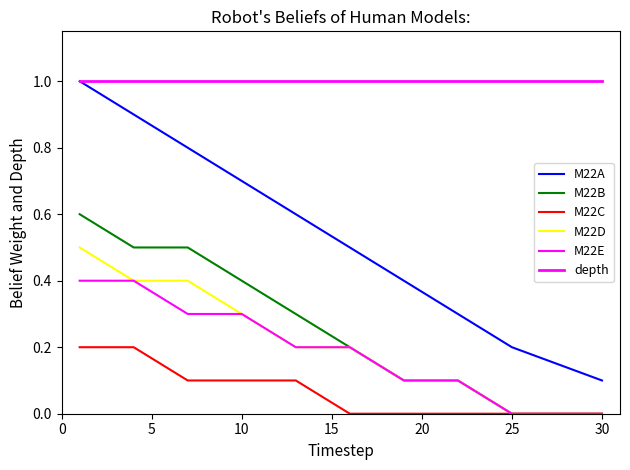

Reading left to right, what are all the values shown in this chart?

M22A: 1.0	0.9	0.8	0.7	0.6	0.5	0.4	0.3	0.2	0.1
M22B: 0.6	0.5	0.5	0.4	0.3	0.2	0.1	0.1	0.0	0.0
M22C: 0.2	0.2	0.1	0.1	0.1	0.0	0.0	0.0	0.0	0.0
M22D: 0.5	0.4	0.4	0.3	0.2	0.2	0.1	0.1	0.0	0.0
M22E: 0.4	0.4	0.3	0.3	0.2	0.2	0.1	0.1	0.0	0.0
depth: 1.0	1.0	1.0	1.0	1.0	1.0	1.0	1.0	1.0	1.0